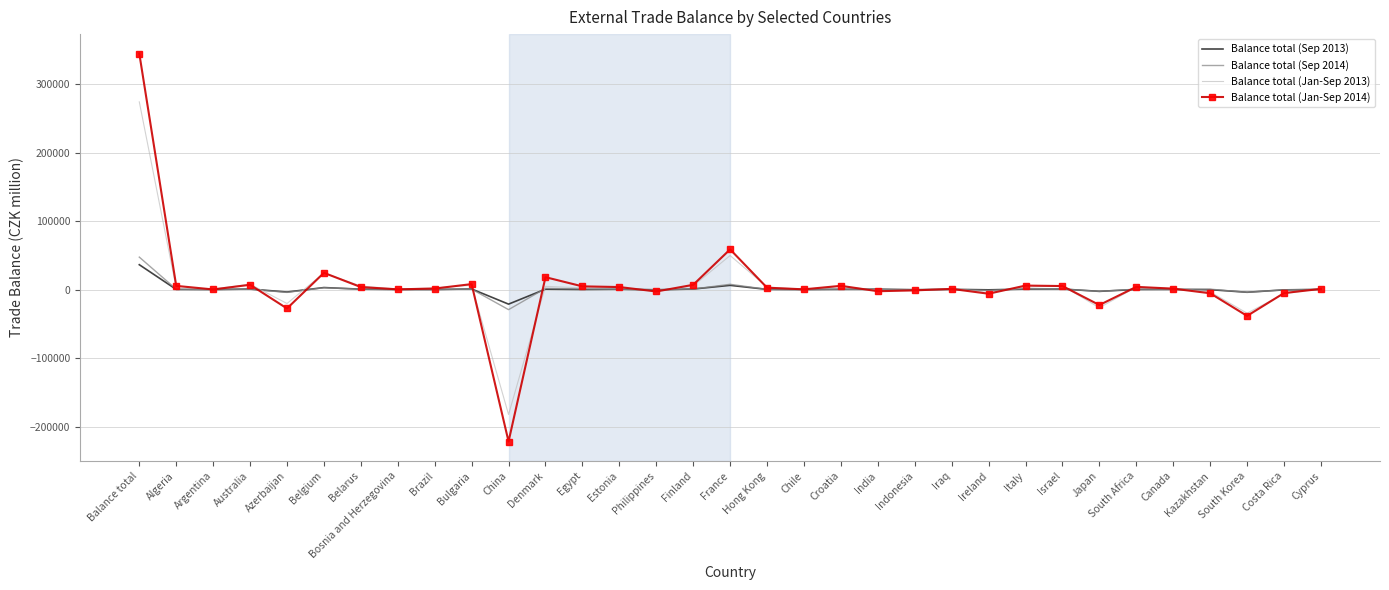

Which series has the largest range (max minus min)?

Balance total (Jan-Sep 2014)